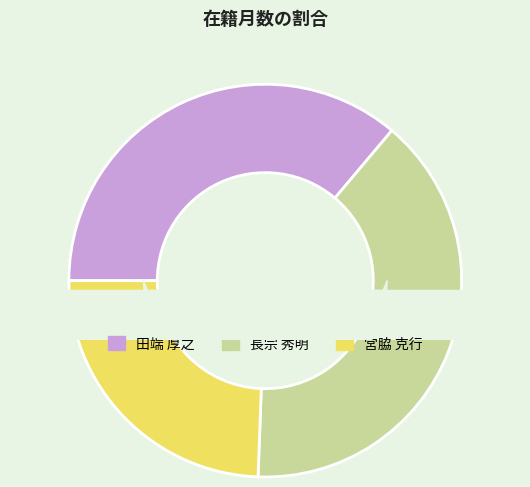

Rank the categories by value from lowest to highest.

宮脇 克行, 田端 厚之, 長宗 秀明